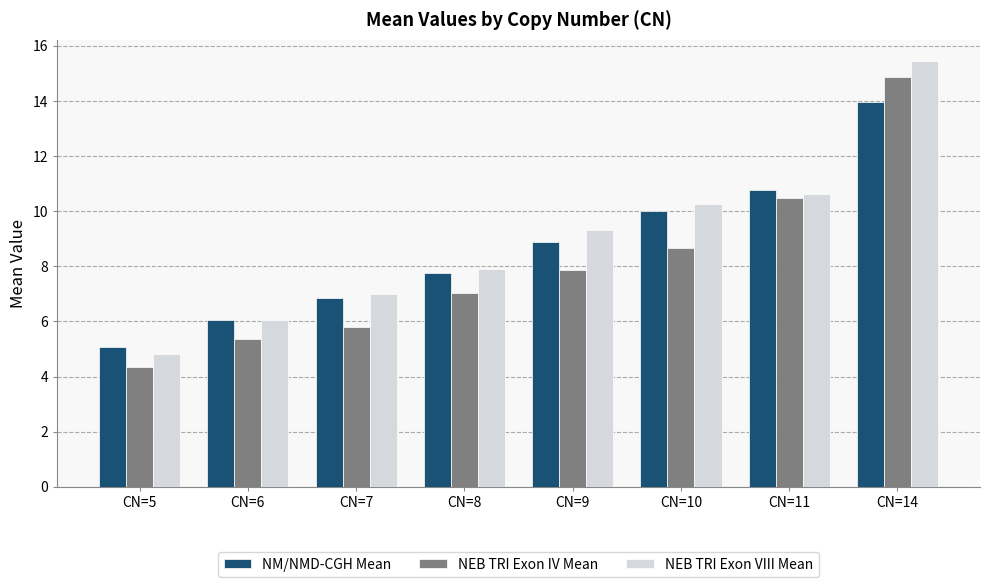

How many data points in NEB TRI Exon VIII Mean are less than 9?

4